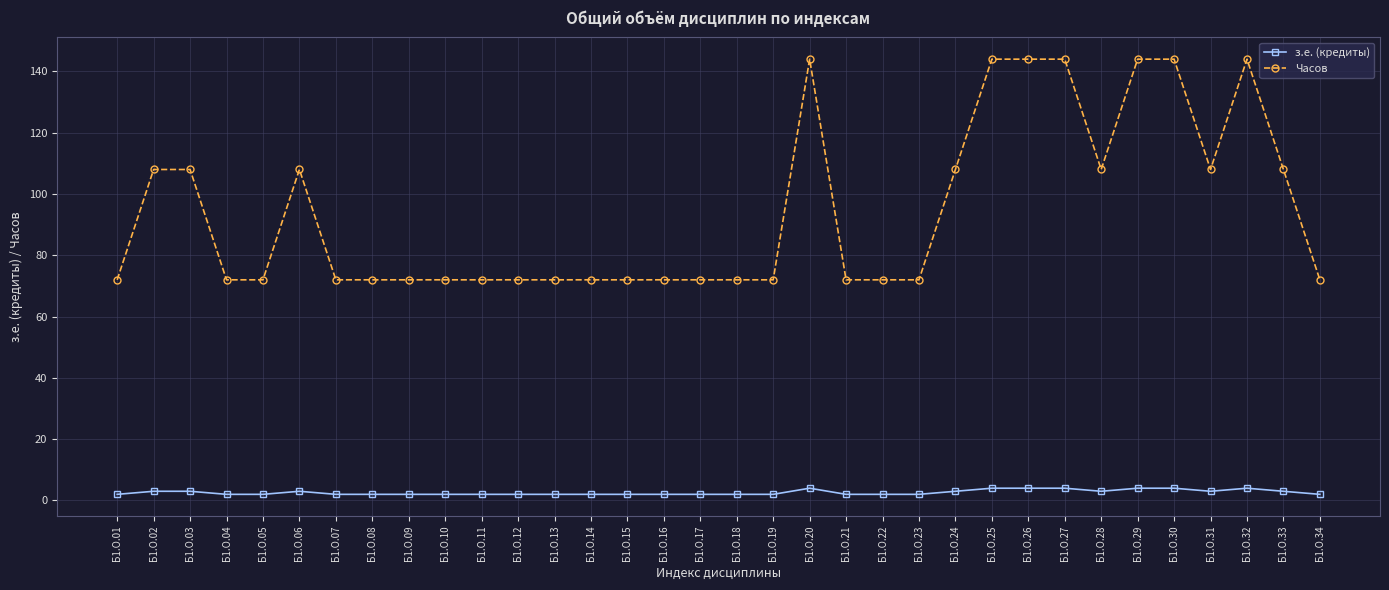

Rank the series by their maximum value, from highest to lowest.

Часов, з.е. (кредиты)